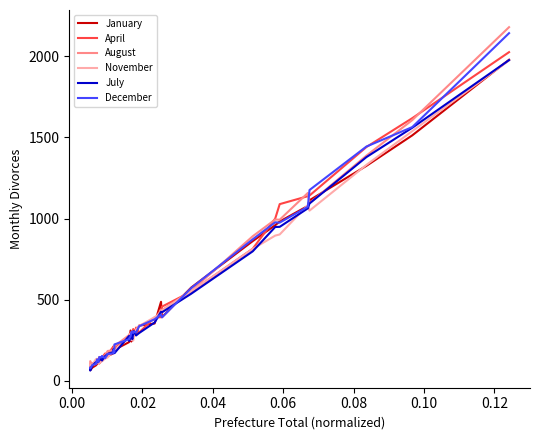

After their last crossing, which series has the higher values: April or December?

December